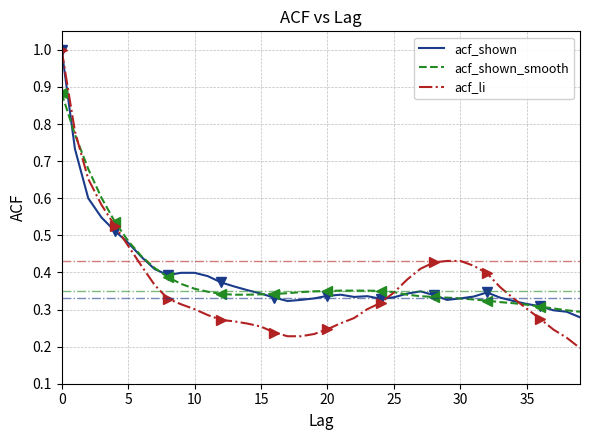

How many lines are shown in the chart?

3